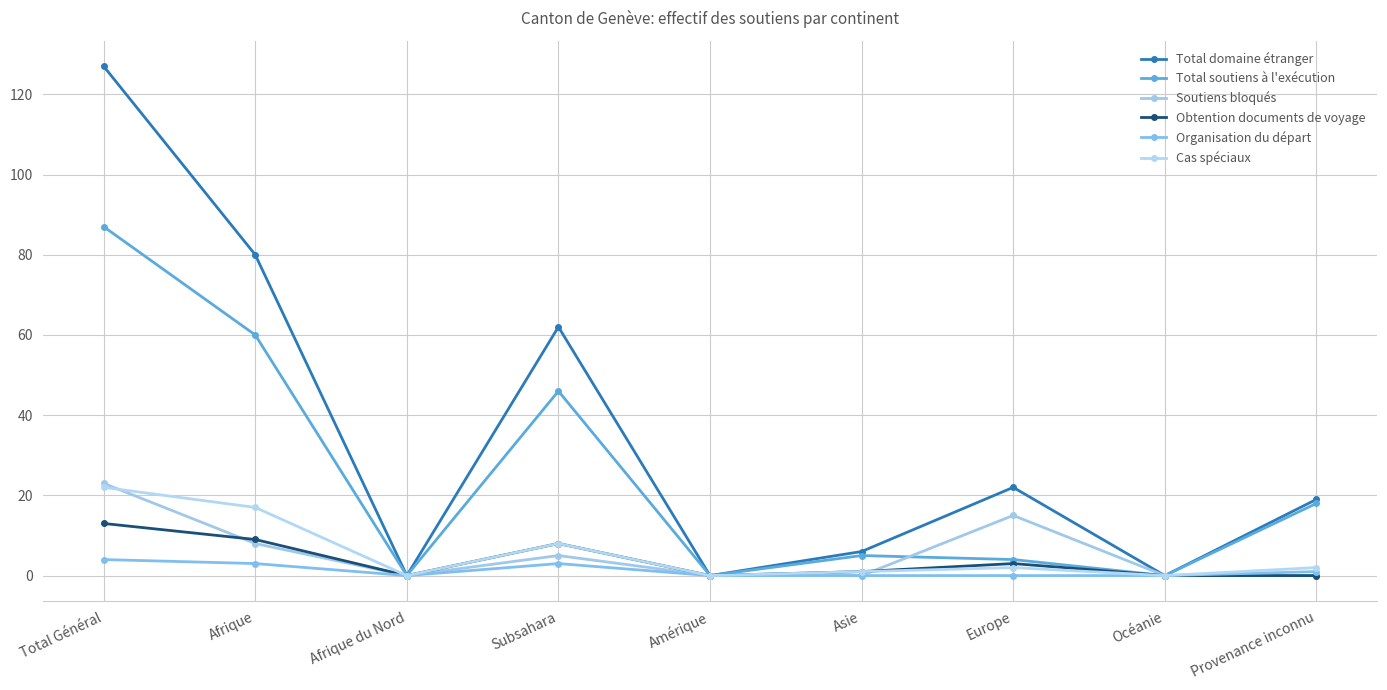

How many lines are shown in the chart?

6